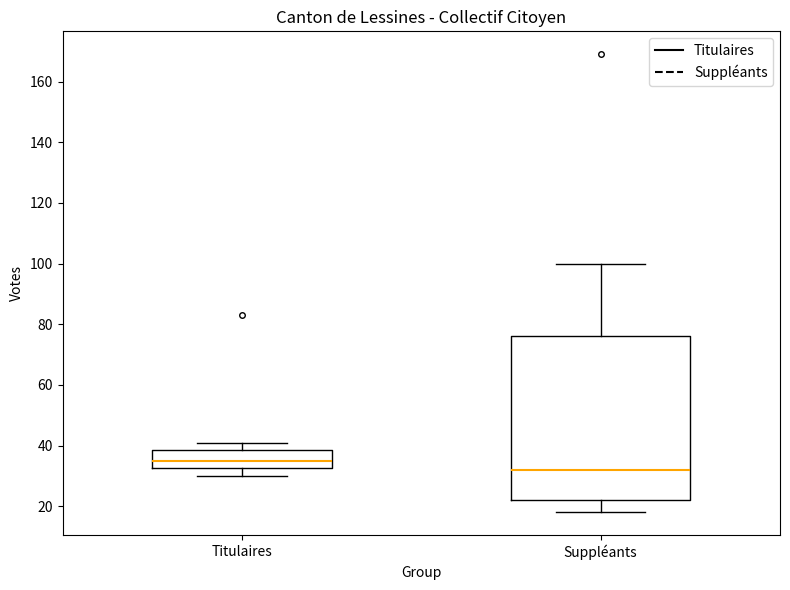

Reading left to right, transcribe this box plot: for each box, give where its median line is, the range the box spans, and where its two whiskers end, as read against the y-axis. The values are not printed on the chart, so give them approximately, as read against the axis.

Titulaires: median 36, box 32 to 38, whiskers 30 to 42
Suppléants: median 32, box 22 to 76, whiskers 18 to 100